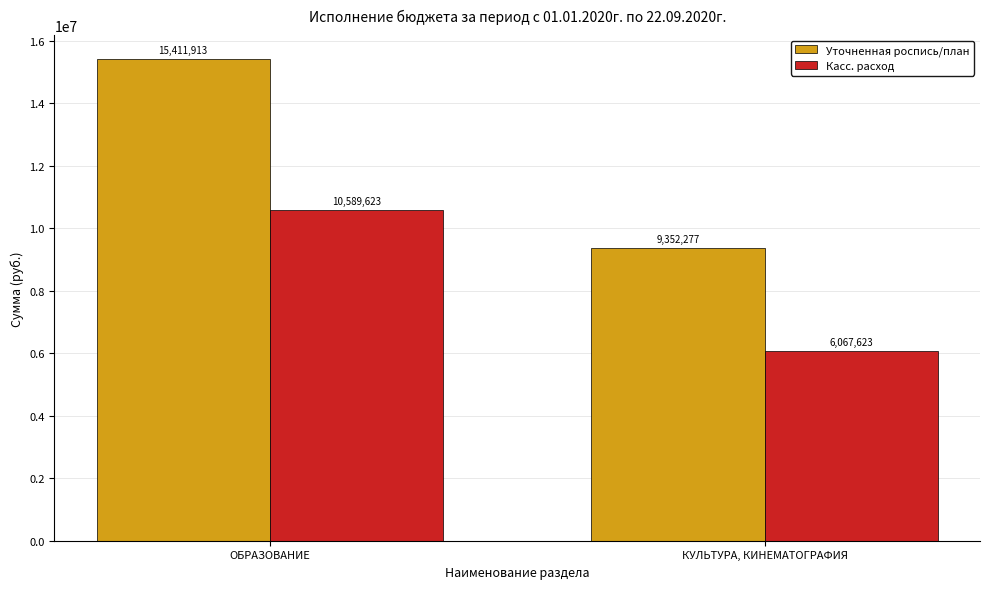

The Касс. расход series shows 10571085.6 at КУЛЬТУРА, КИНЕМАТОГРАФИЯ. True or false?

False